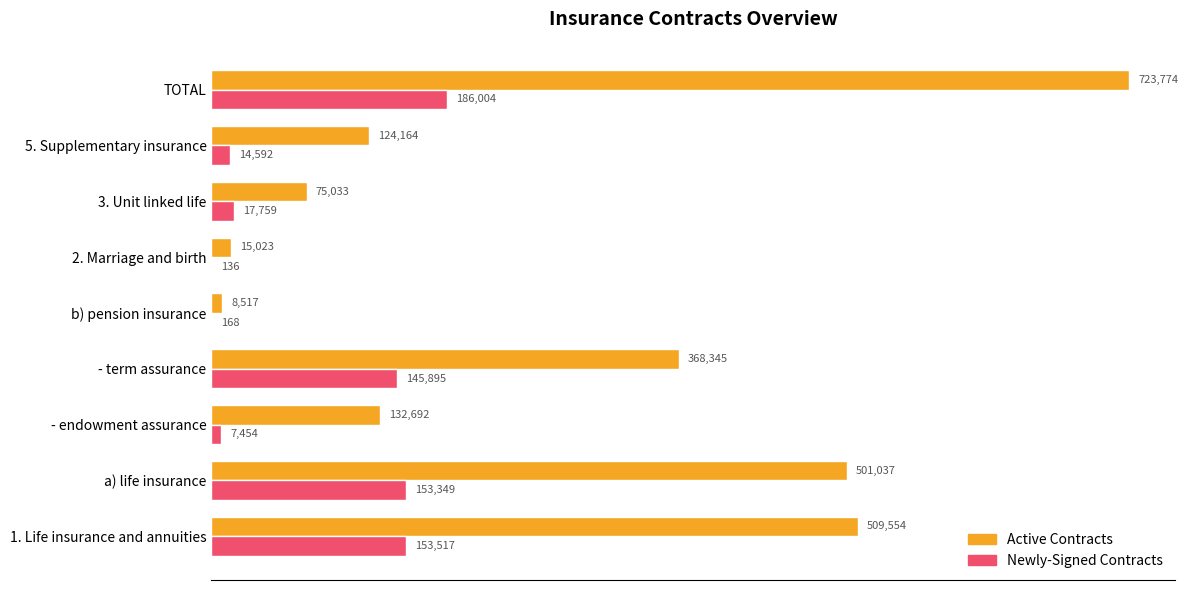

Between - endowment assurance and b) pension insurance, which series saw the biggest shift?

Active Contracts